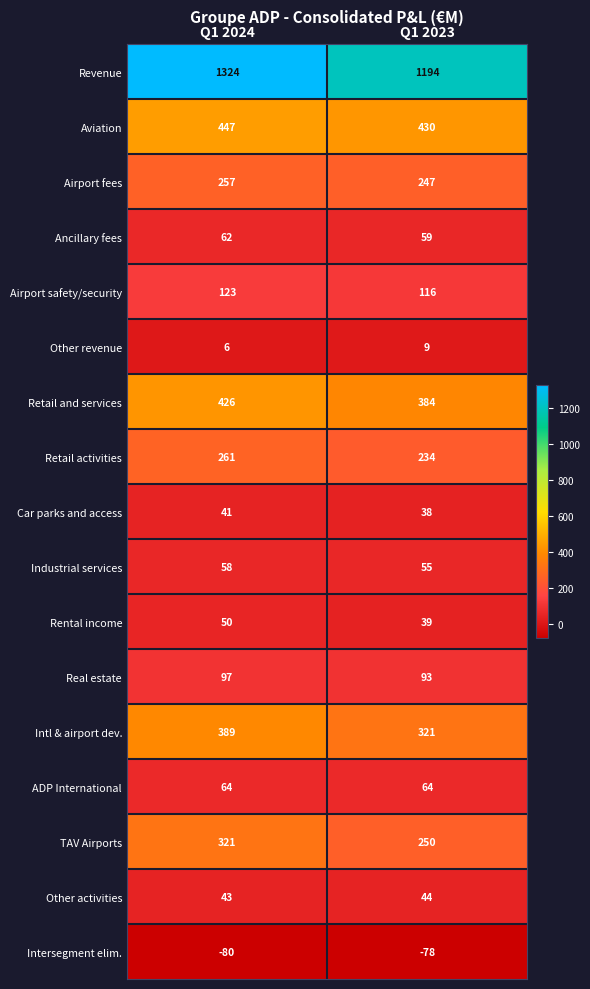

The value of Airport safety/security at Q1 2024 is 123. True or false?

True